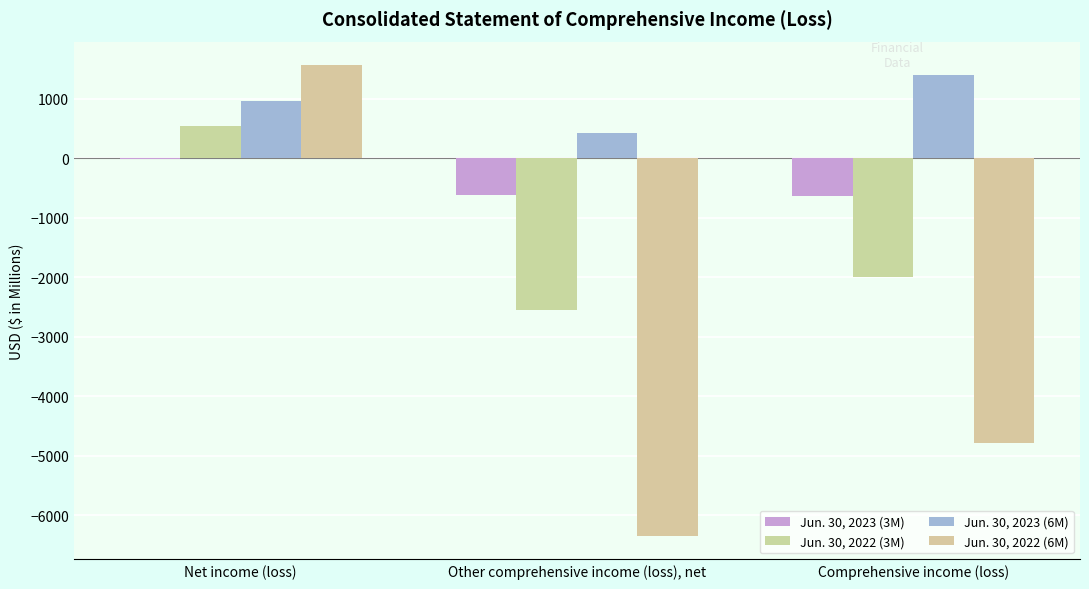

What is the difference between the maximum and second lowest values in the Jun. 30, 2022 (6M) series?

6348